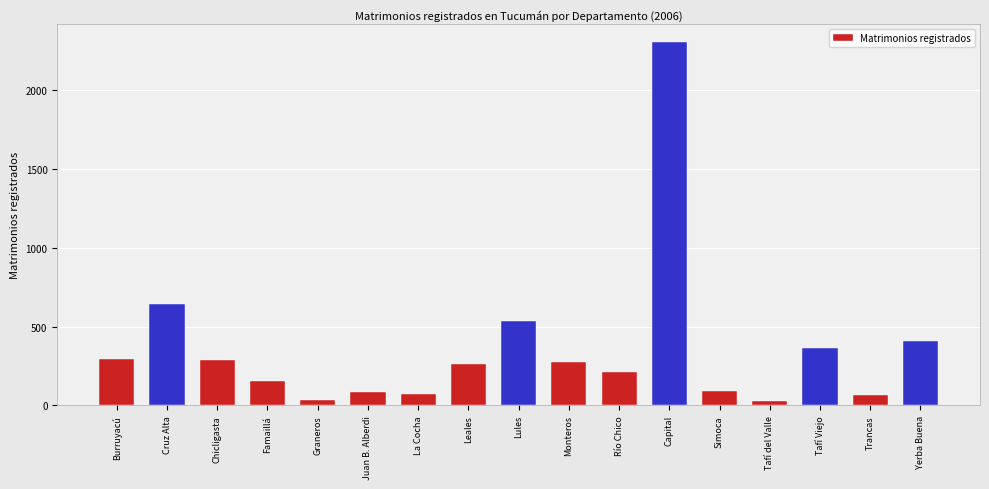

What is the maximum value shown in the chart?

2307